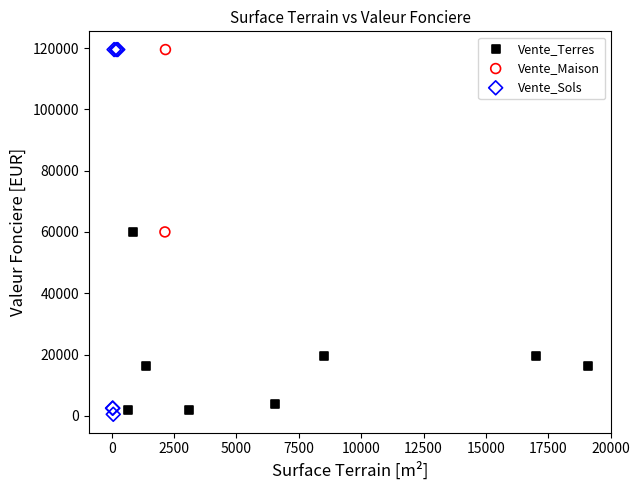

Which series reaches the minimum Y coordinate?

Vente_Sols